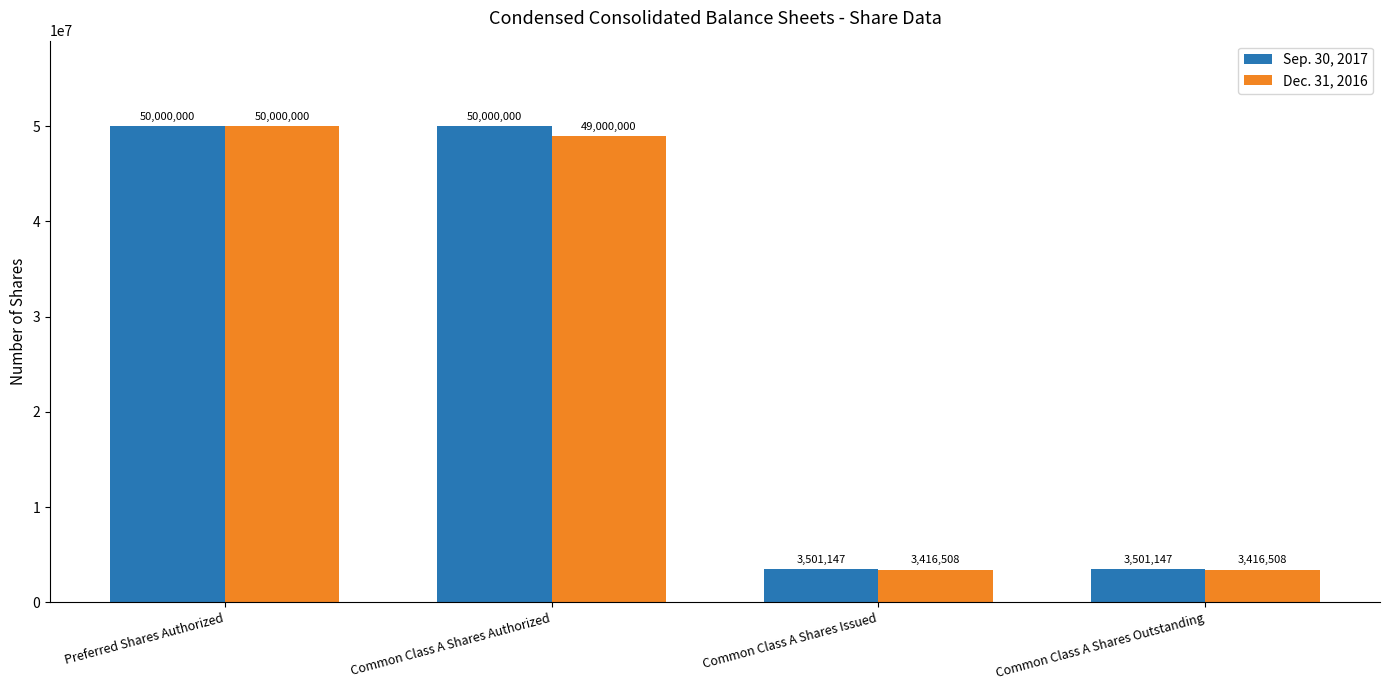

At which category is the sum across all series the highest?

Preferred Shares Authorized